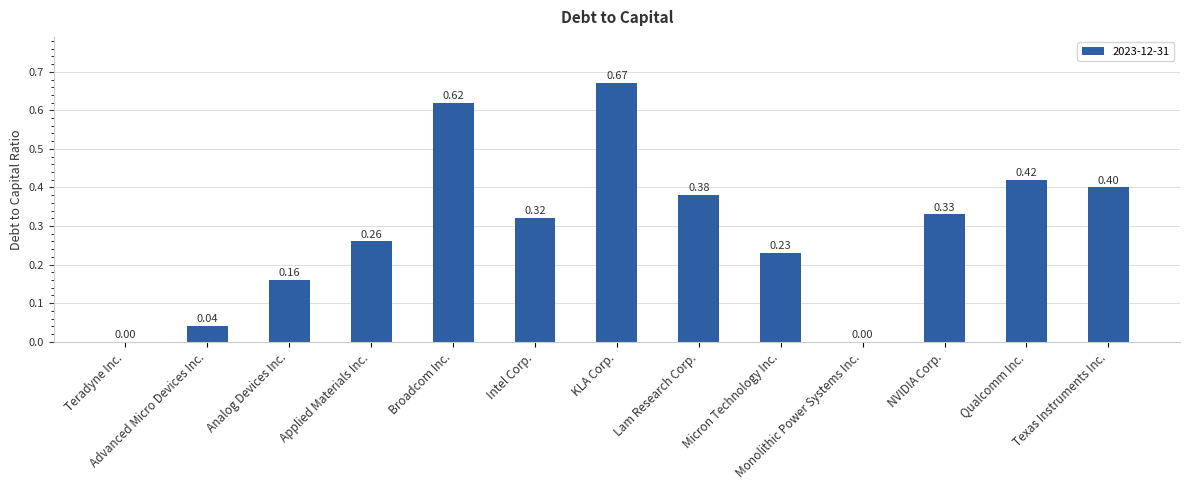

Are the bars grouped side by side (vs. stacked)?

No